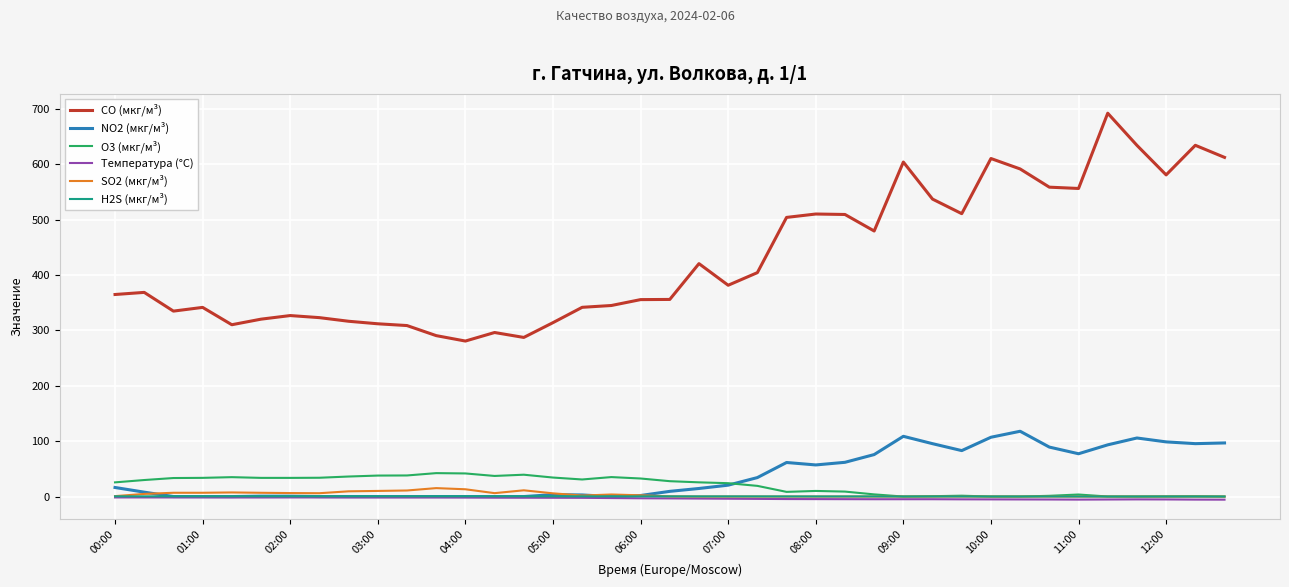

Which series has the widest spread of values?

CO (мкг/м³)